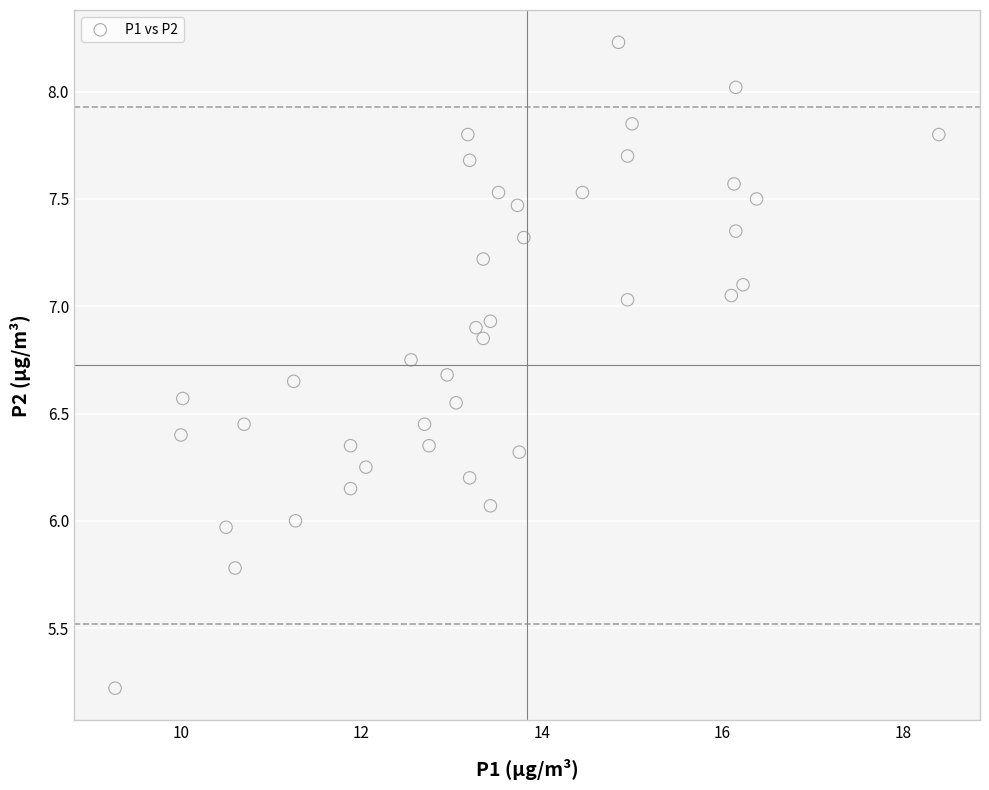

What is the range of X values (max minus min)?

9.1